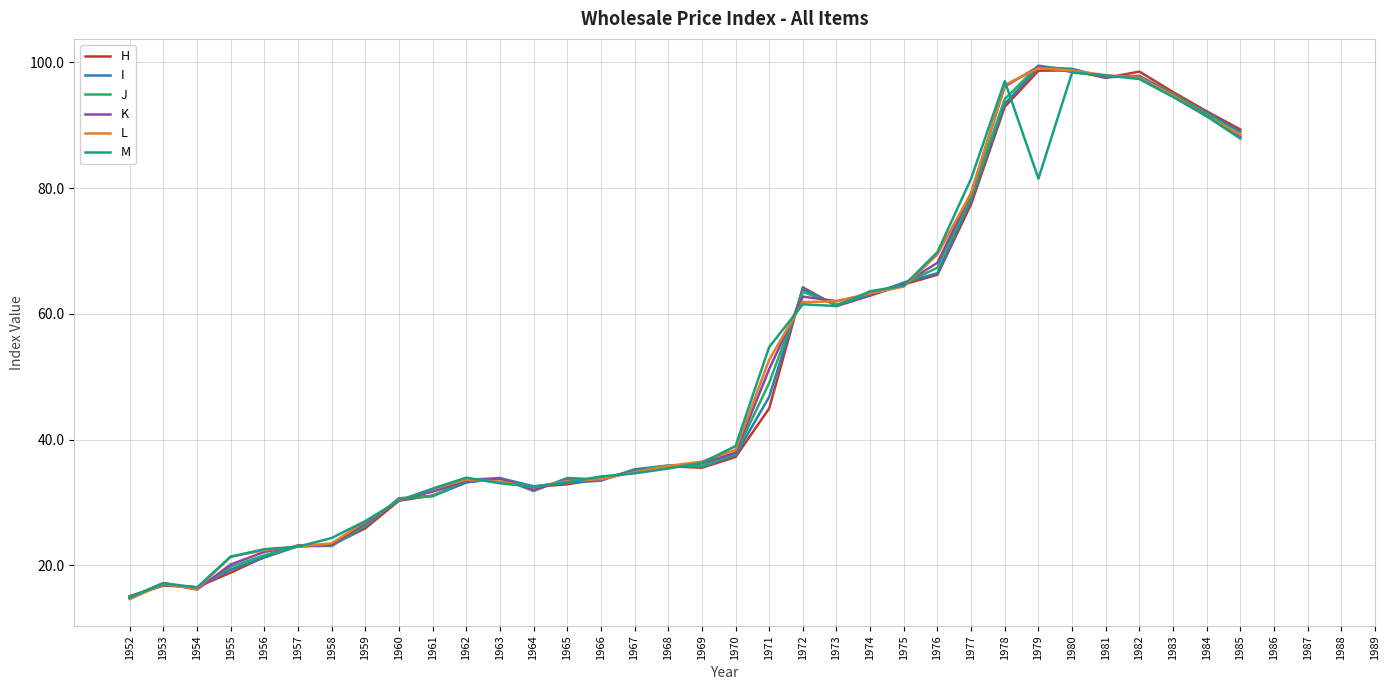

True or false: J and L intersect in this chart.

True